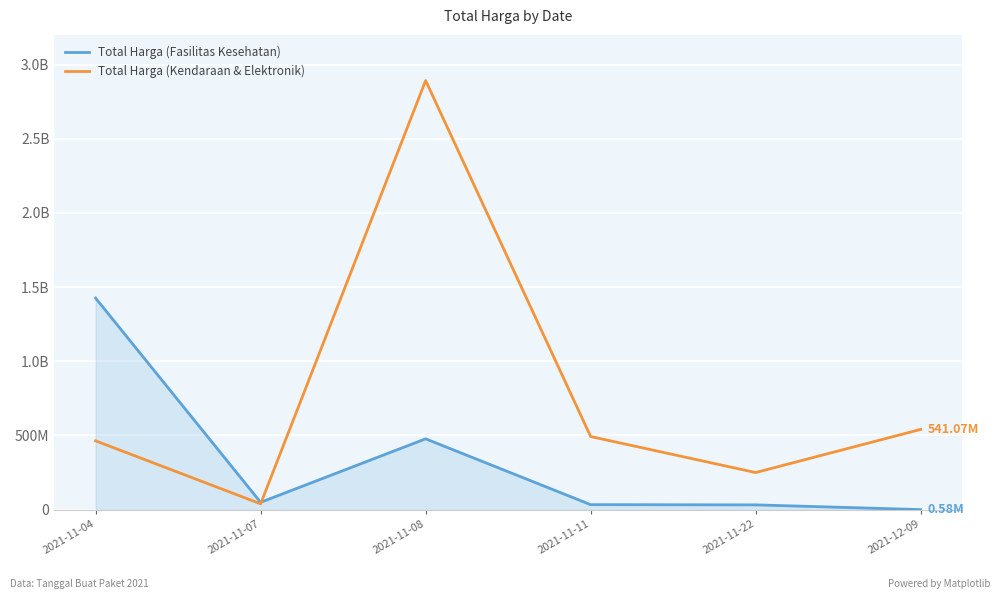

Does the chart have visible grid lines?

Yes